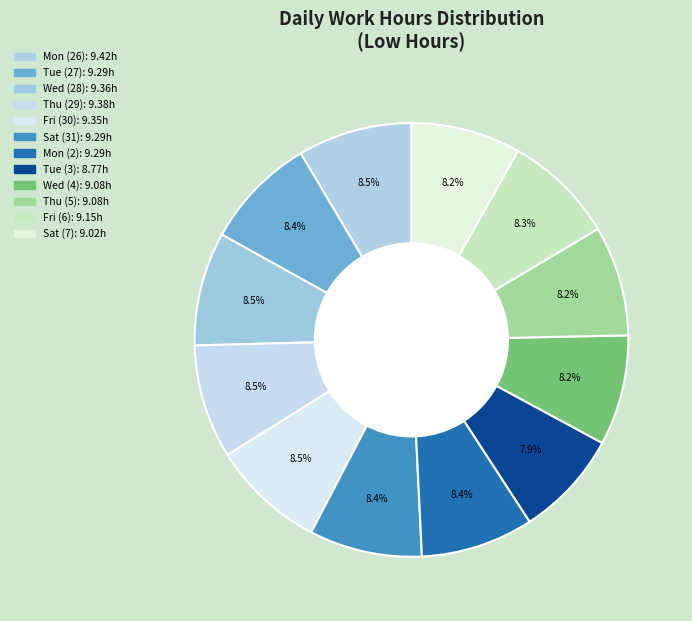

What is the change in value from Fri (6) to Sat (7)?

-0.1